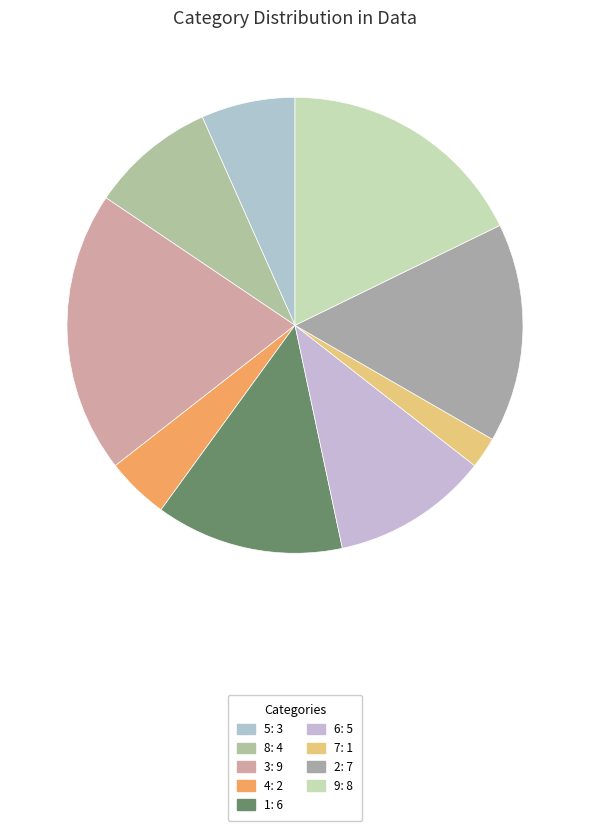

Combined, do 7 and 1 account for over 50%?

No